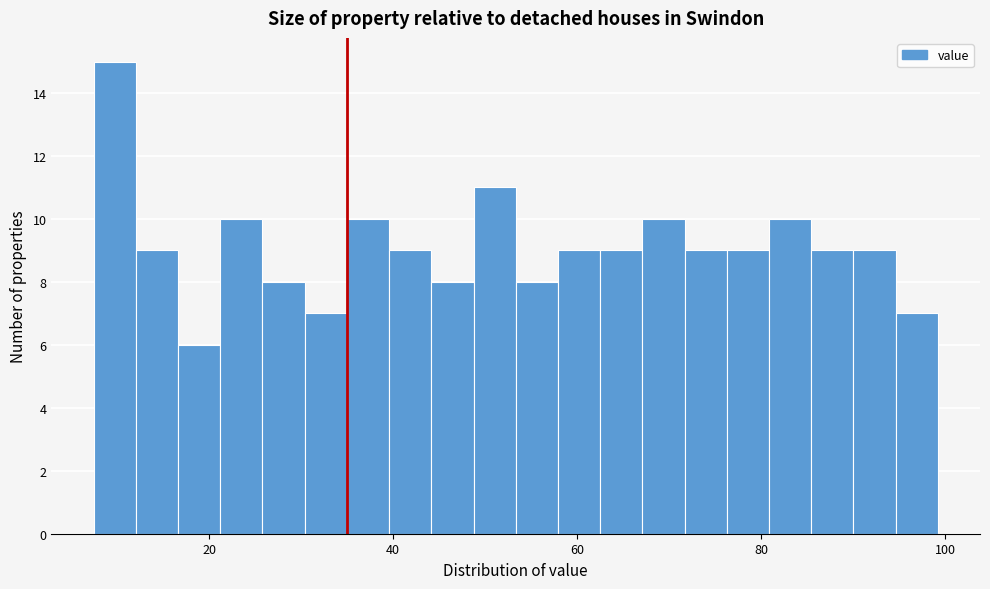

Around what value on the x-axis is the tallest bar? Give the approximate position of its centre, as read against the axis.

10